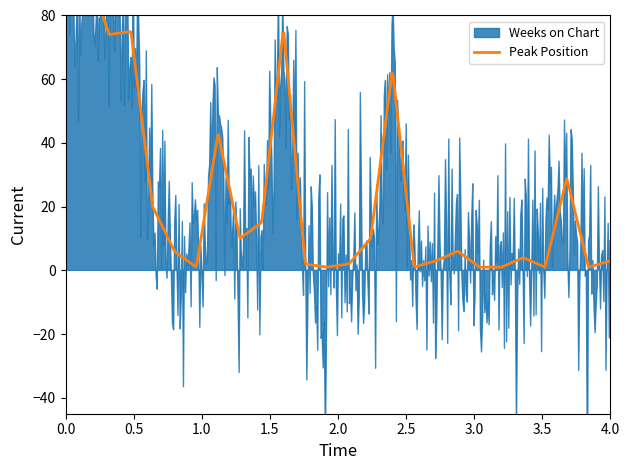

How many categories are shown in the chart?

26